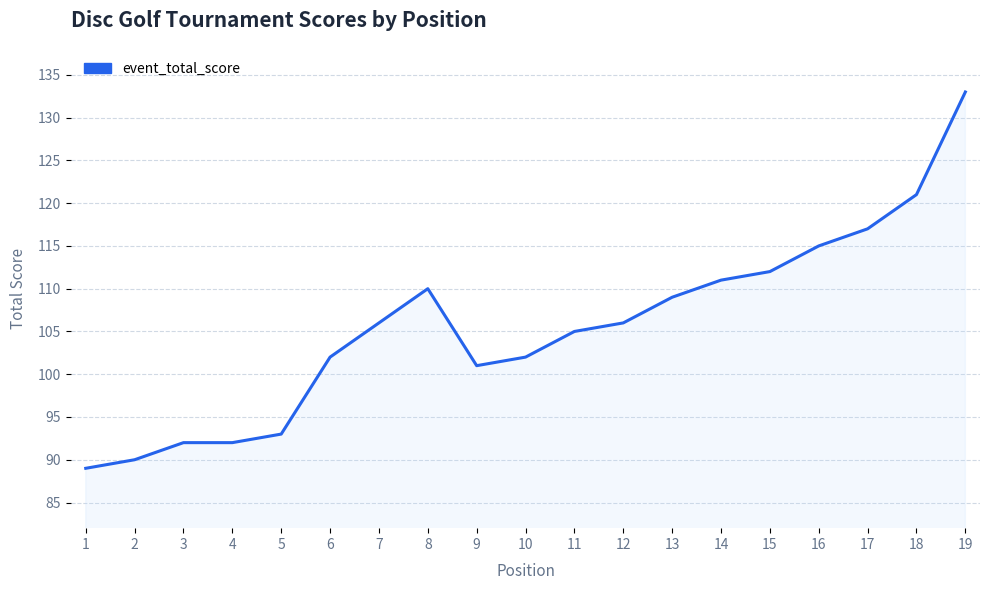

At which category does the chart reach its minimum across all series?

1